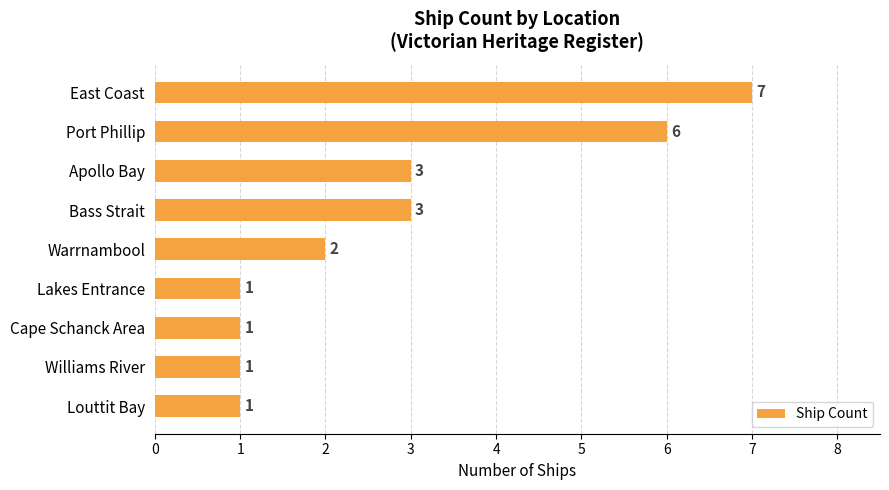

What is the greatest value displayed?

7